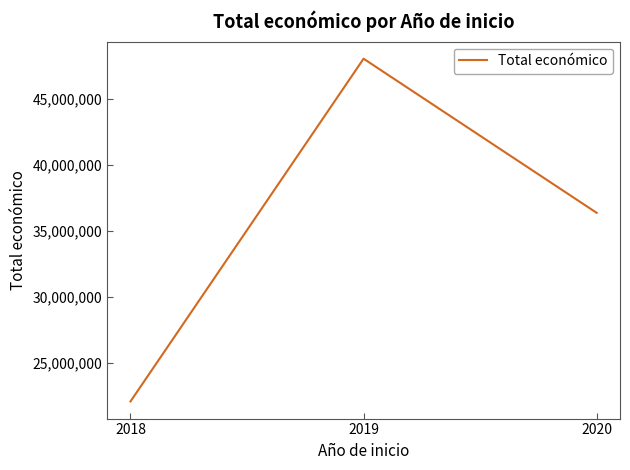

Reading right to left, list all the values displayed in this chart.

36342456	48015642	22058081